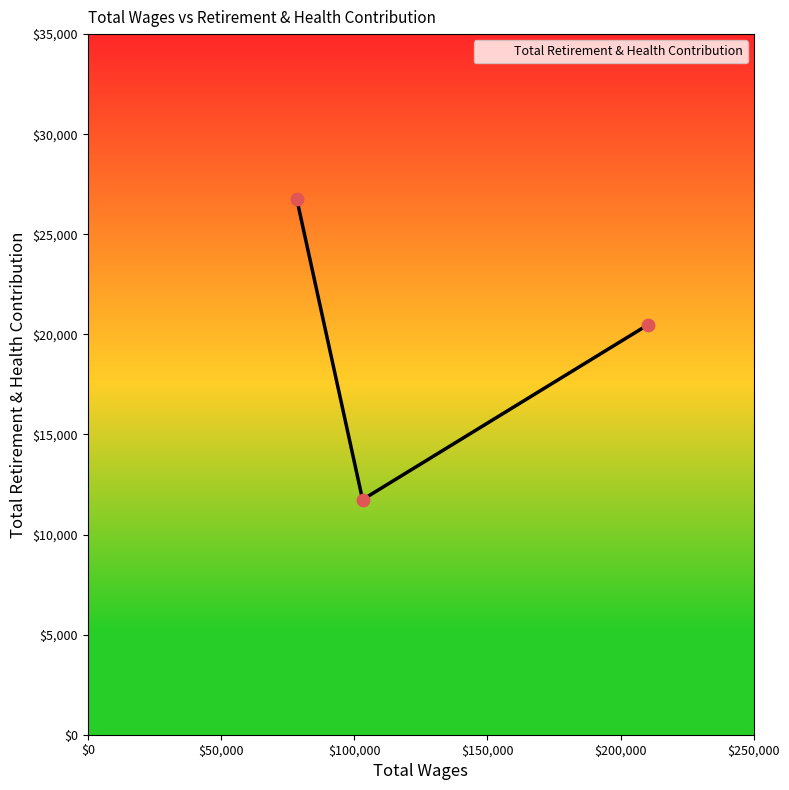

What is the sum of all values?

59001